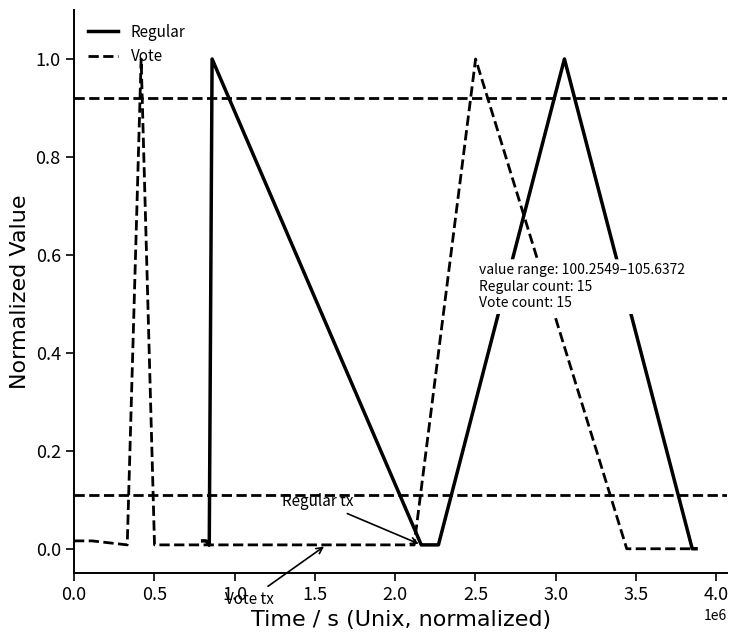

What is the difference between the maximum and second lowest values in the Regular series?

1.0